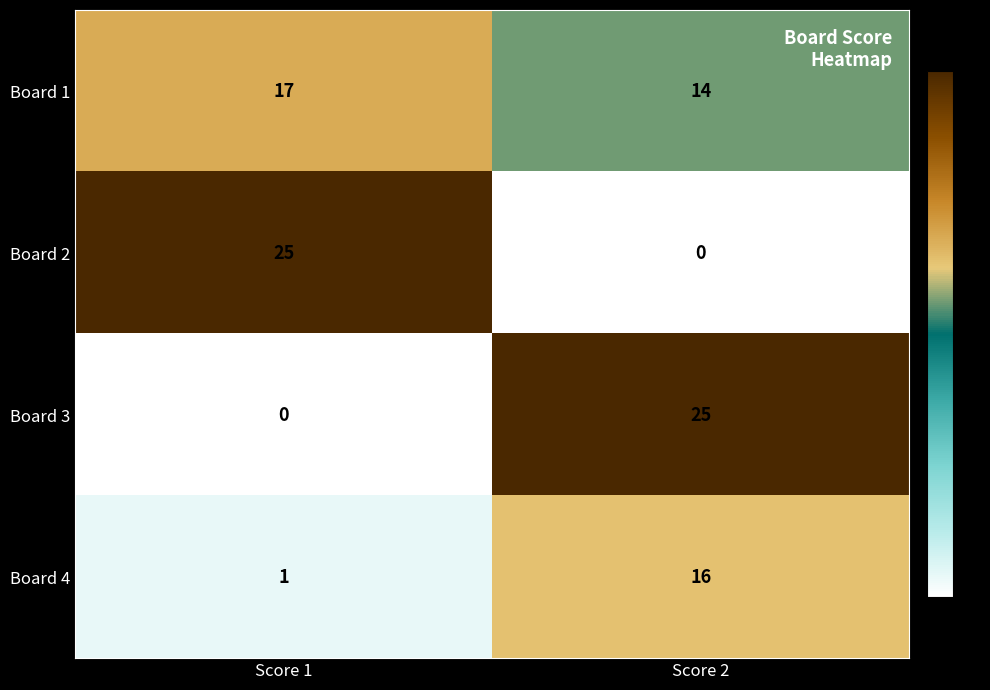

Reading right to left, what are all the values shown in this chart?

Board 1: 14	17
Board 2: 0	25
Board 3: 25	0
Board 4: 16	1